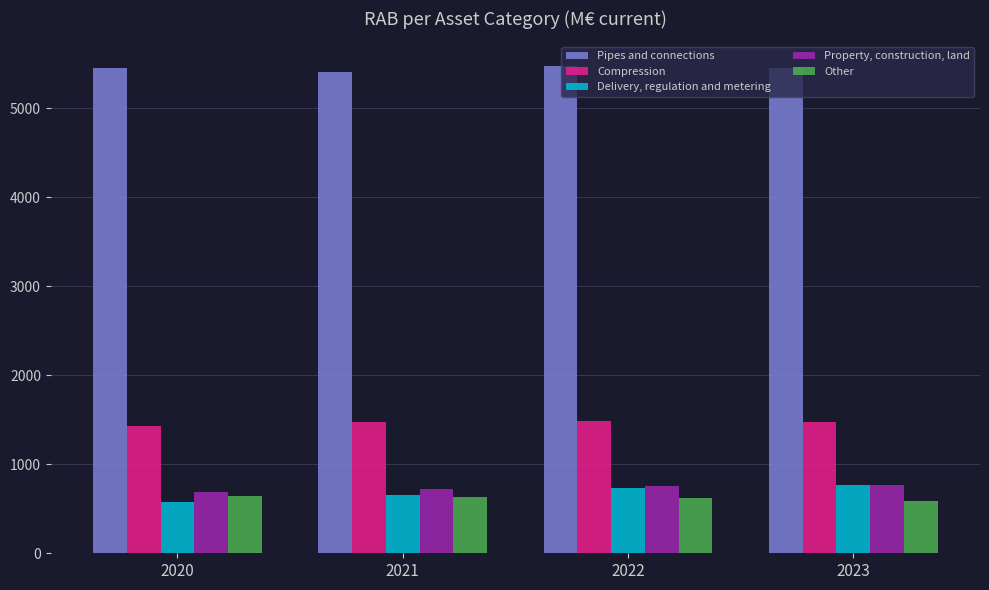

What is the sum of all Property, construction, land values?

2930.6